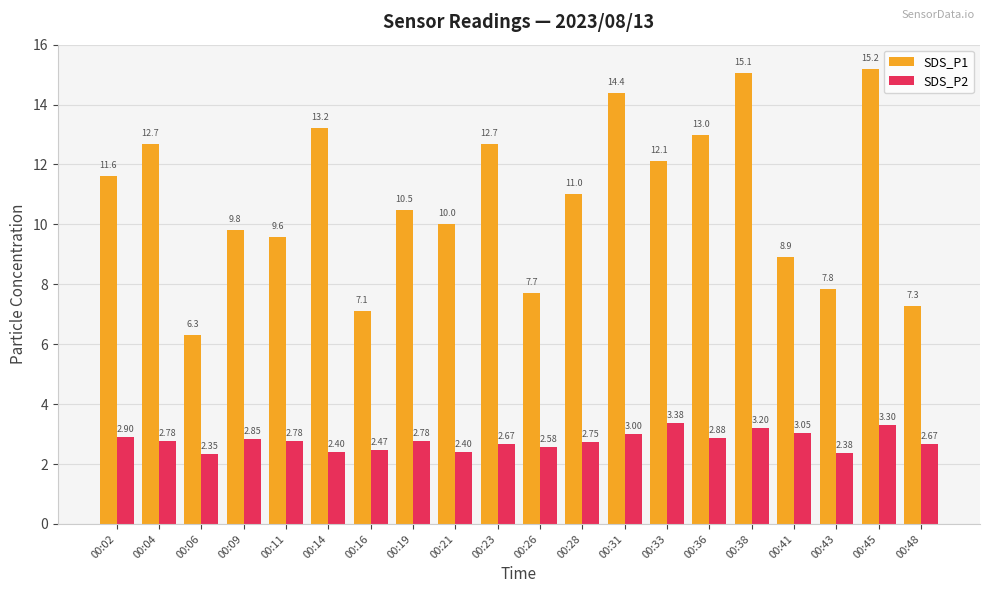

How many distinct data groups are displayed?

2